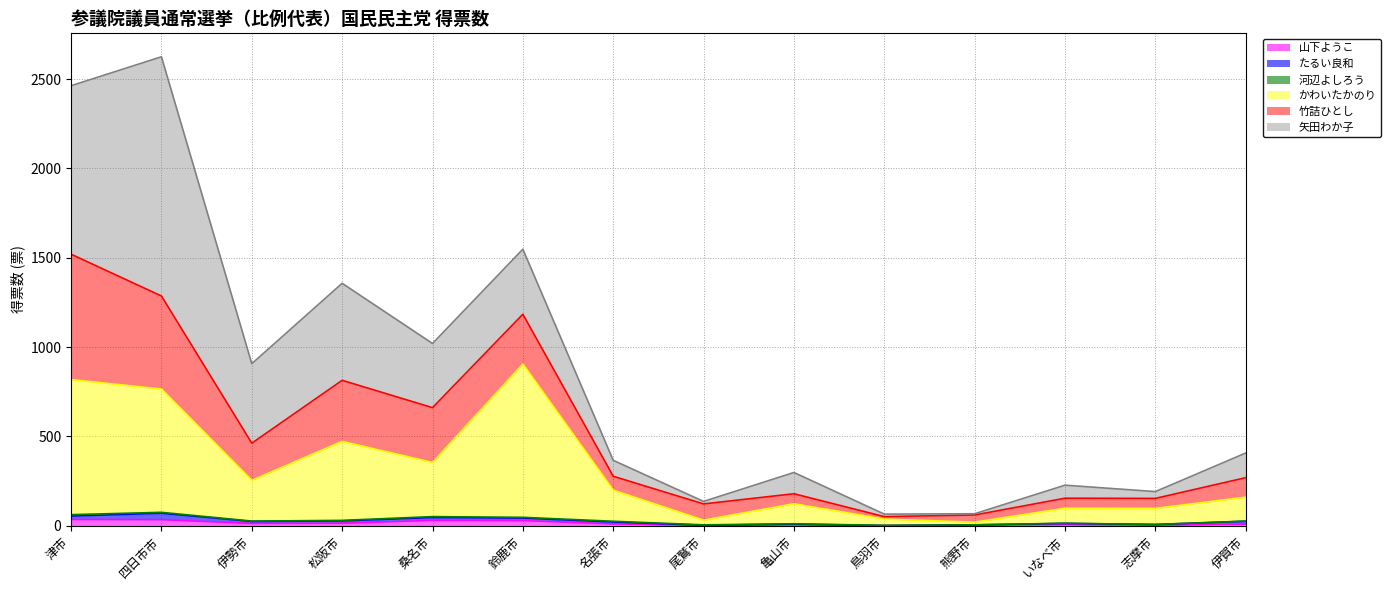

Which category has the lowest value across all series?

鳥羽市